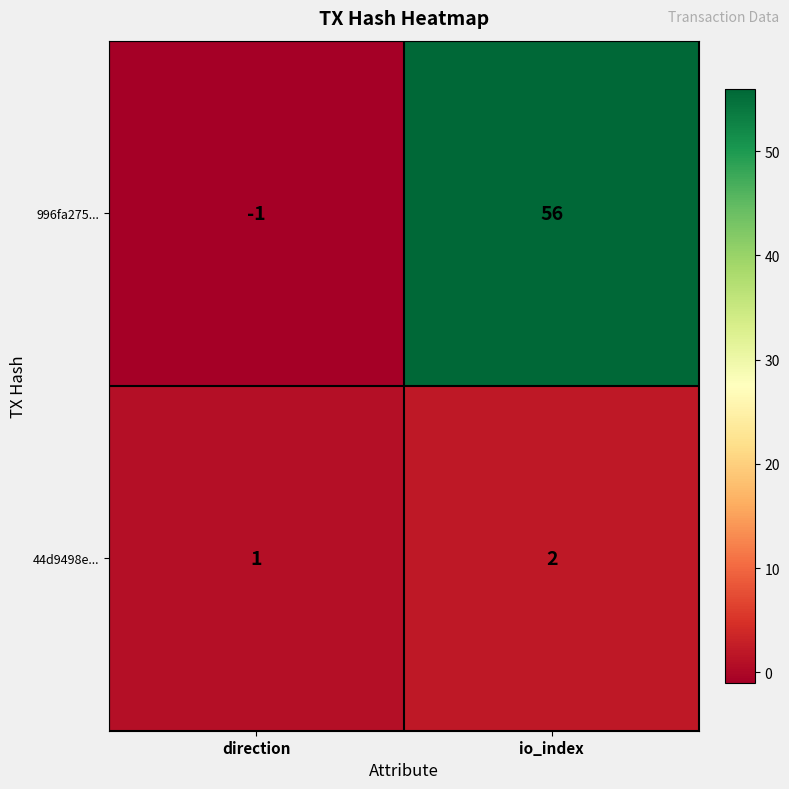

Where is 996fa275... nearest to the value 27?

direction